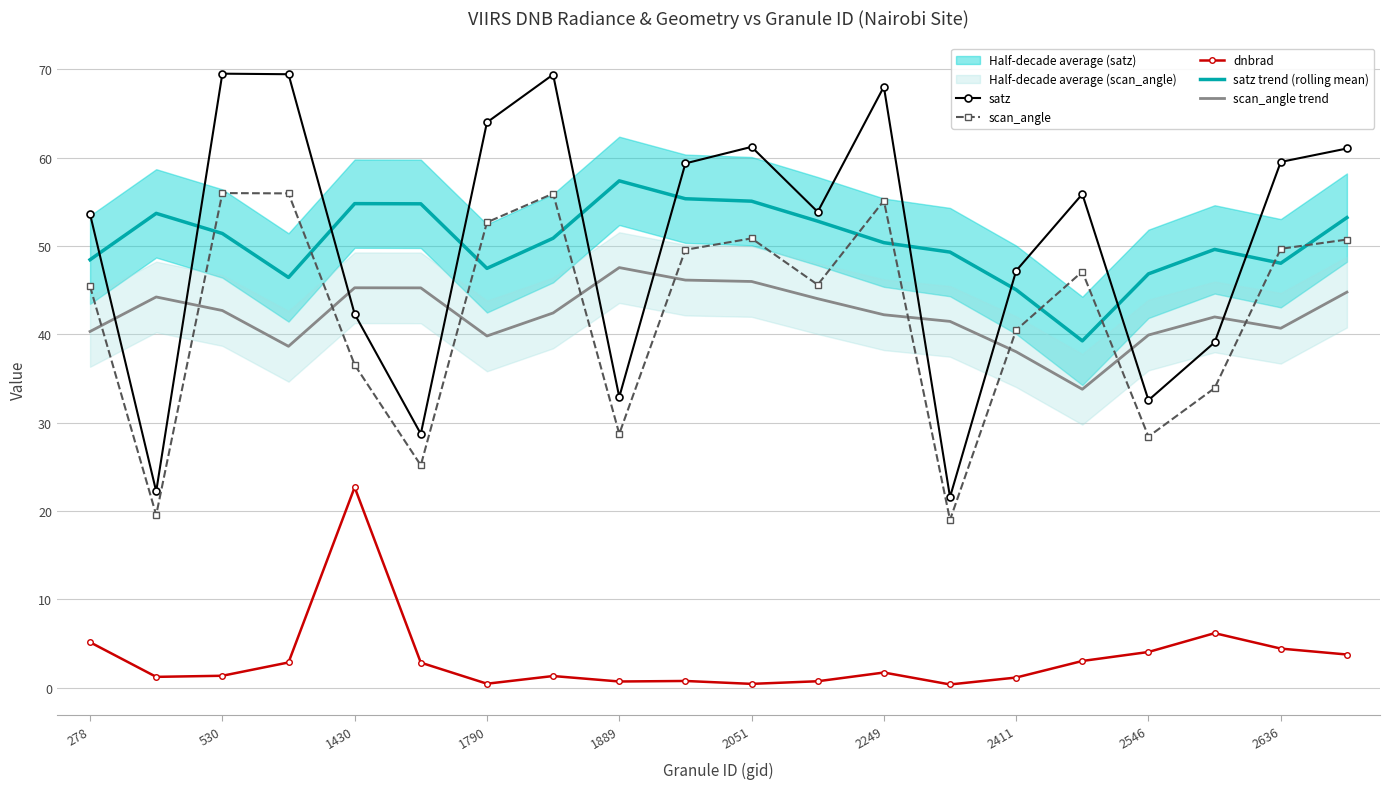

The value of satz trend (rolling mean) at 13 is 49.3. True or false?

True